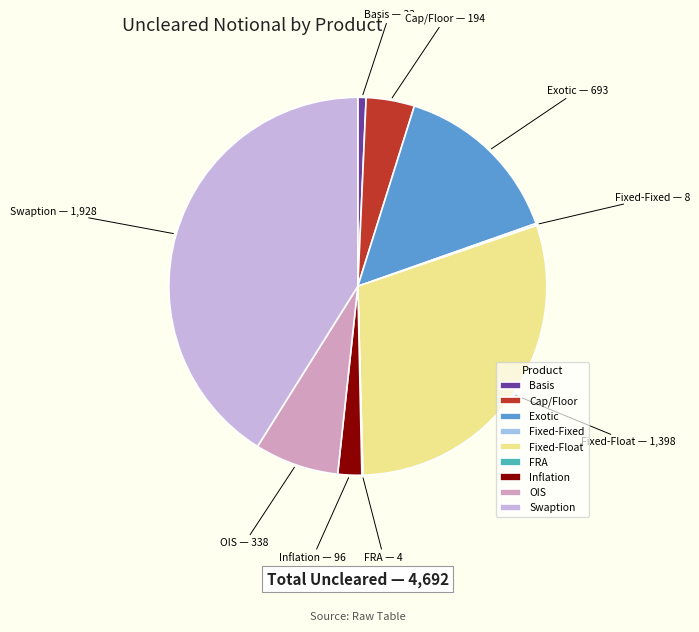

The Cap/Floor slice represents 16% of the pie. True or false?

False